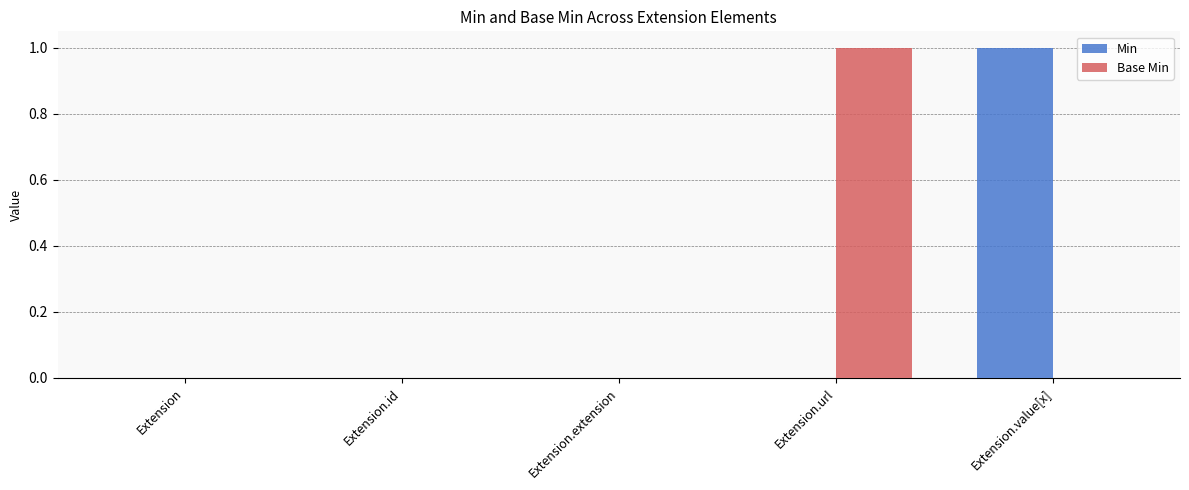

Is the value of Min at Extension.url greater than the value of Base Min at Extension.url?

No